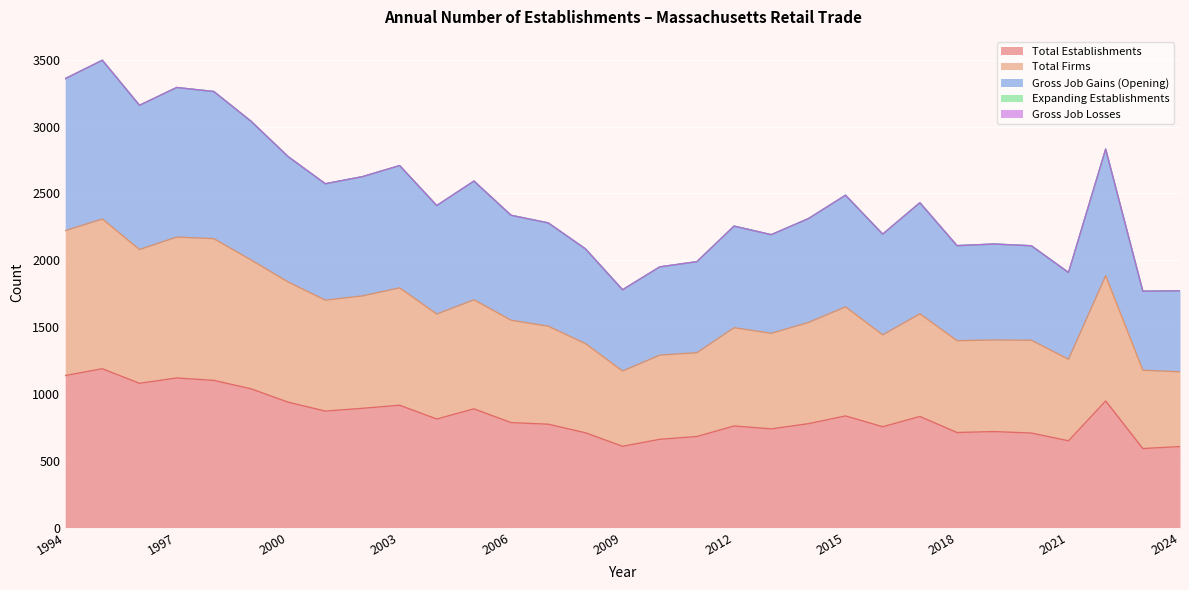

At which label does Total Establishments reach its peak?

1995